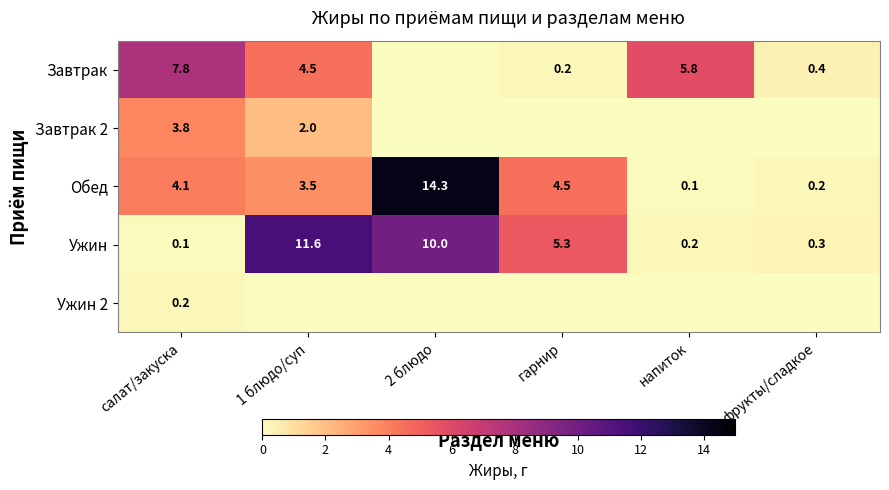

What is the sum of all Ужин values?

27.5